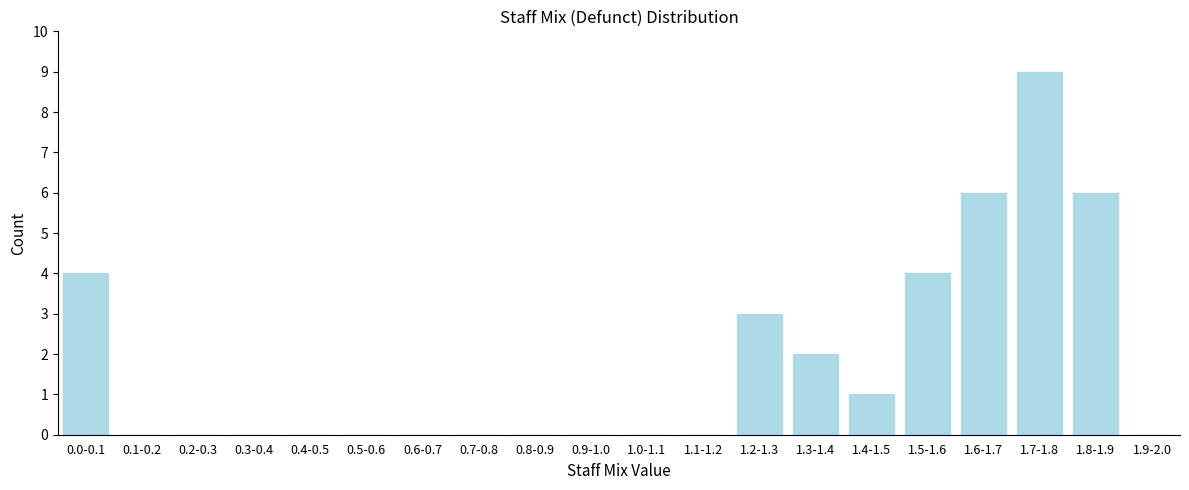

Reading left to right, transcribe all the data shown in this chart.

0.0-0.1=4	0.1-0.2=0	0.2-0.3=0	0.3-0.4=0	0.4-0.5=0	0.5-0.6=0	0.6-0.7=0	0.7-0.8=0	0.8-0.9=0	0.9-1.0=0	1.0-1.1=0	1.1-1.2=0	1.2-1.3=3	1.3-1.4=2	1.4-1.5=1	1.5-1.6=4	1.6-1.7=6	1.7-1.8=9	1.8-1.9=6	1.9-2.0=0